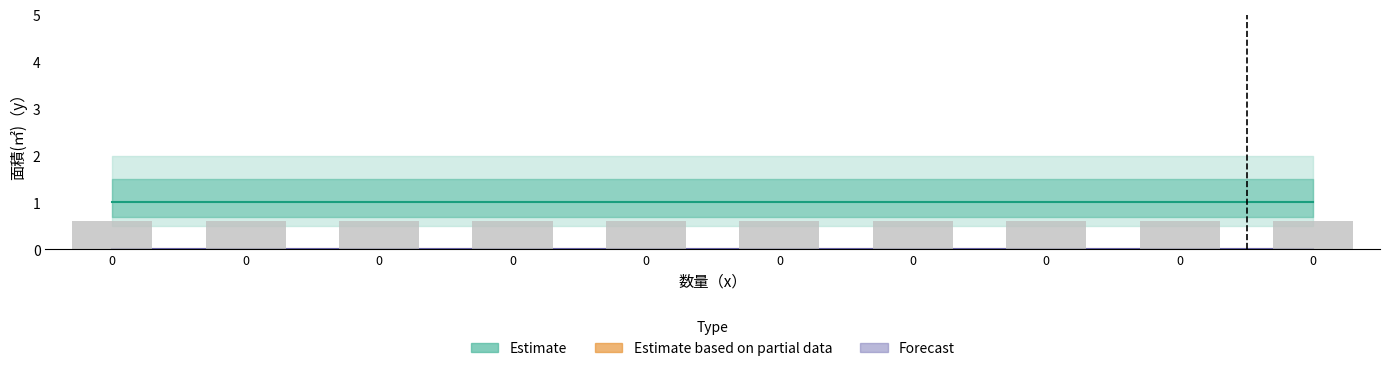

What is the maximum value for Estimate?

1